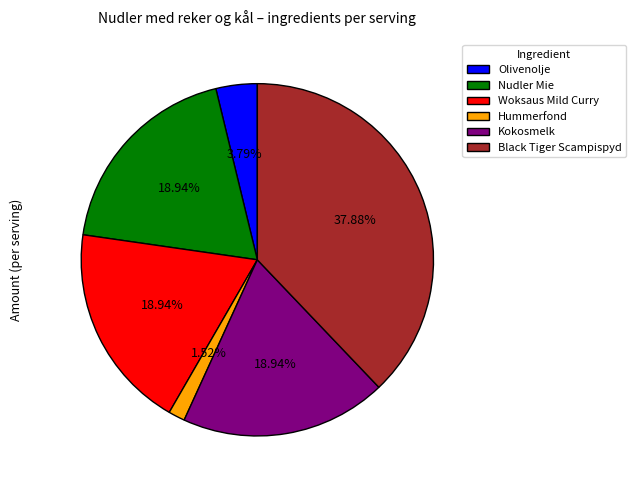

Does Nudler Mie account for over 50% of the chart?

No